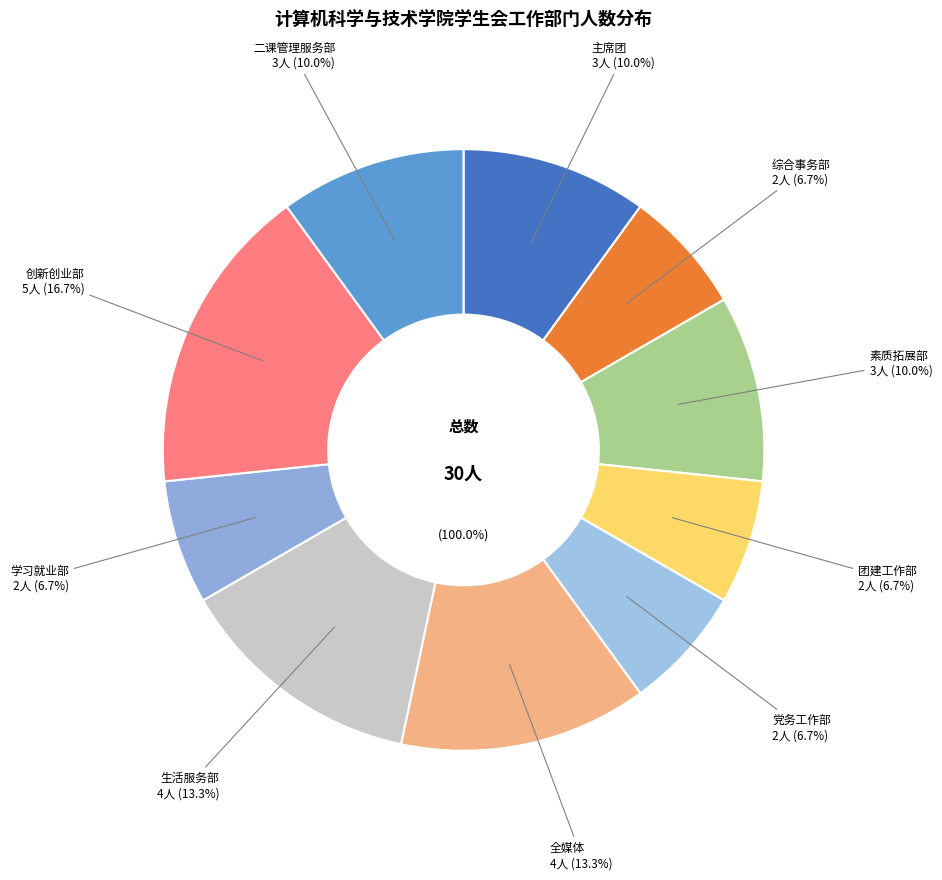

Is there any slice that represents more than half of the pie?

No